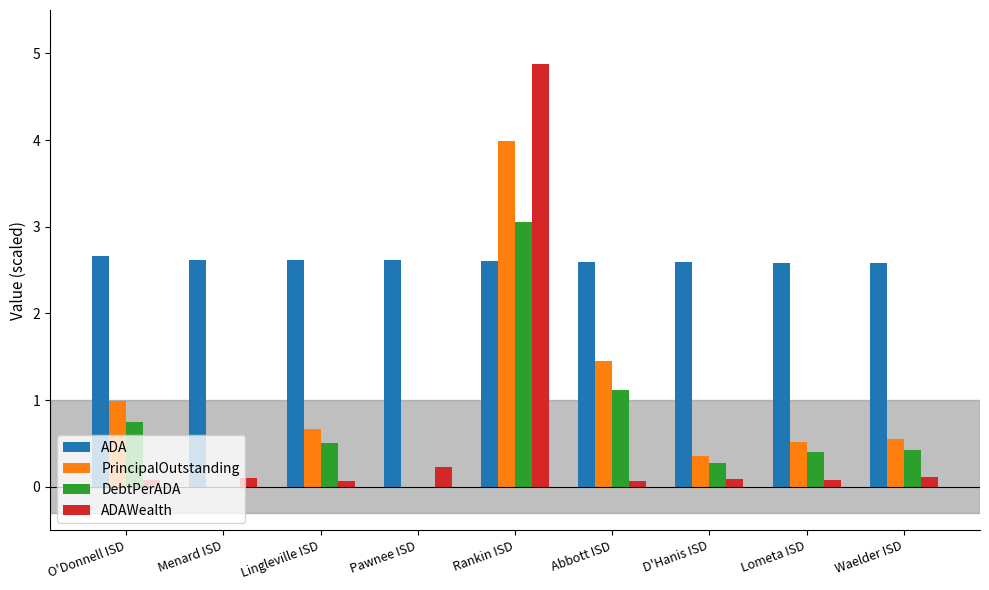

Which series changed the most between O'Donnell ISD and Lingleville ISD?

PrincipalOutstanding